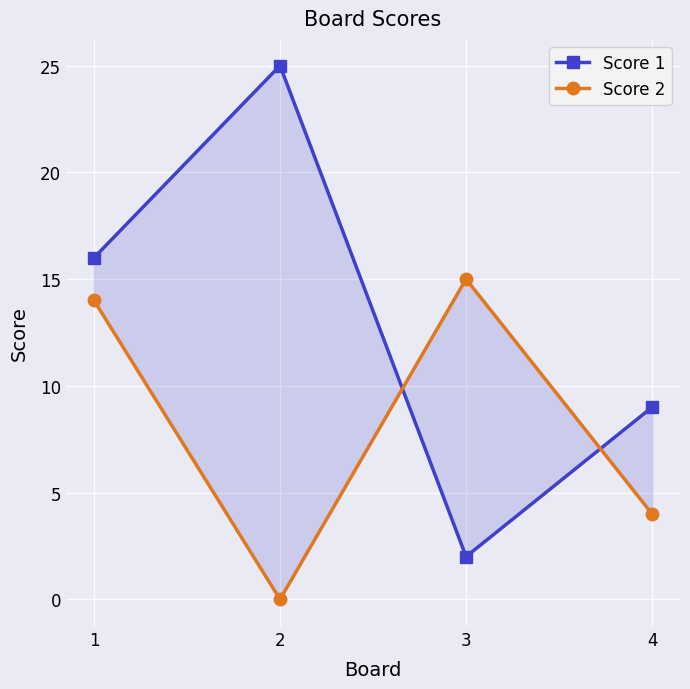

Is this an area chart (filled region under the line)?

No